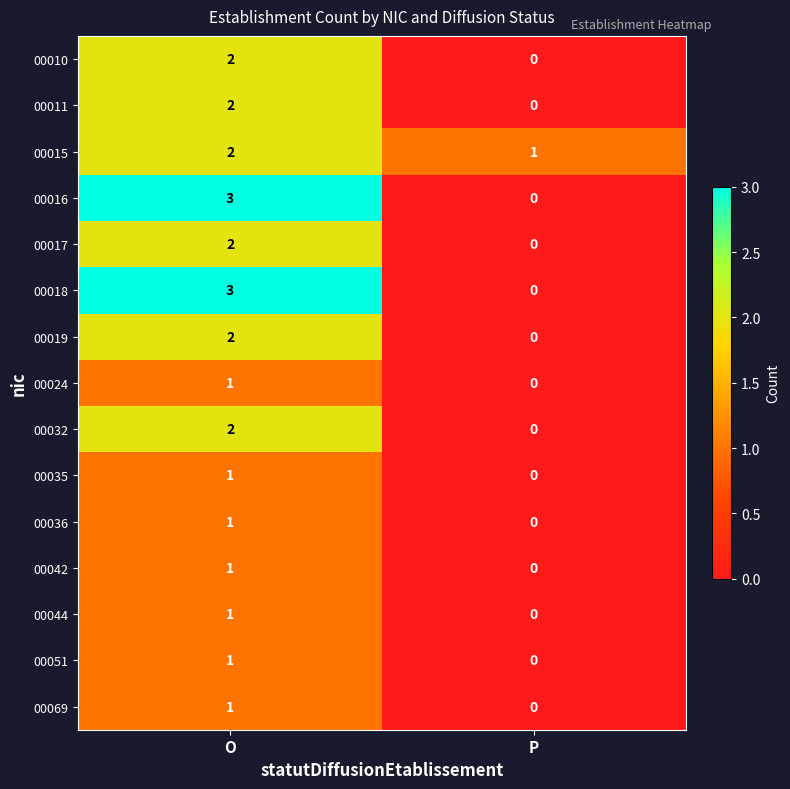

List the labels in order of 00019 value, smallest first.

P, O